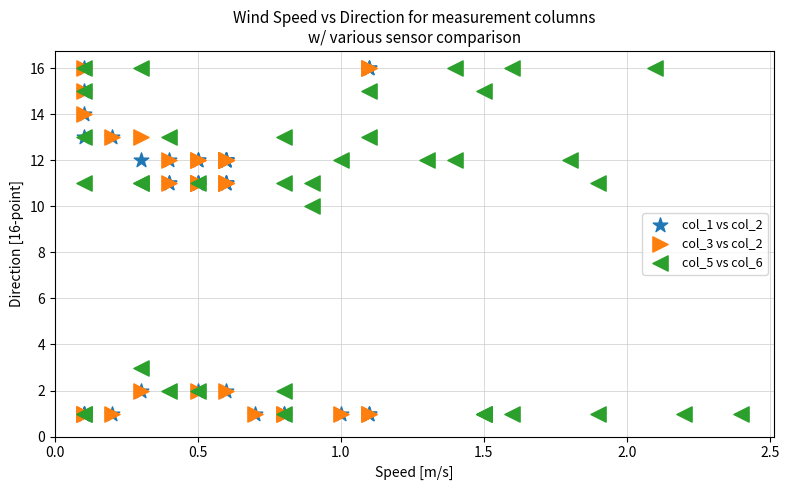

What are all the series names shown in the legend?

col_1 vs col_2, col_3 vs col_2, col_5 vs col_6